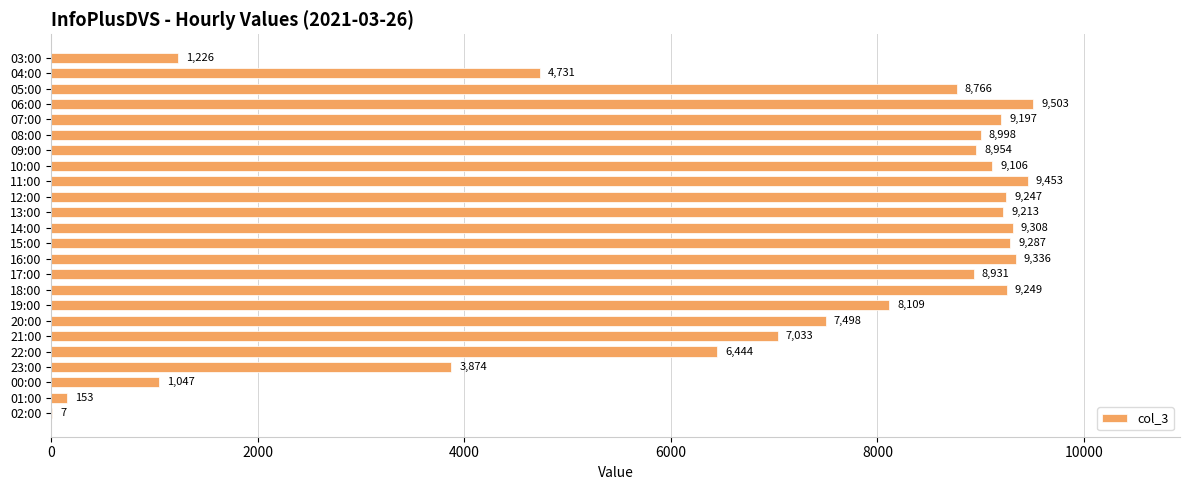

At which category does the chart reach its peak across all series?

06:00